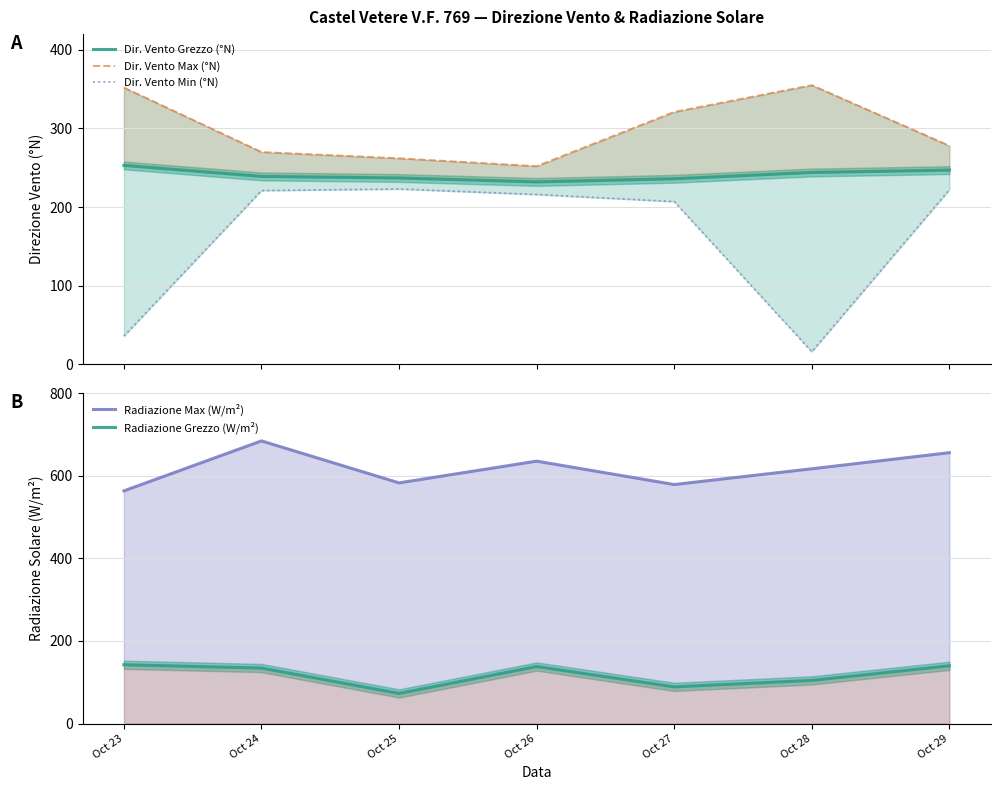

Rank the series by their maximum value, from lowest to highest.

Radiazione Grezzo (W/m²), Dir. Vento Min (°N), Dir. Vento Grezzo (°N), Dir. Vento Max (°N), Radiazione Max (W/m²)